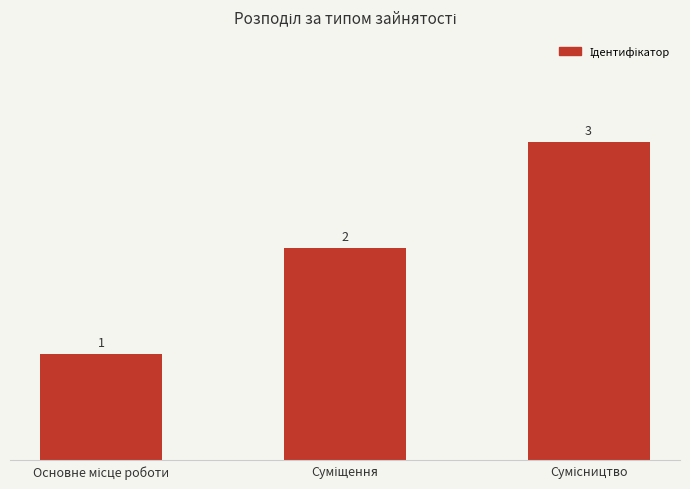

How many values are between 1 and 3?

3